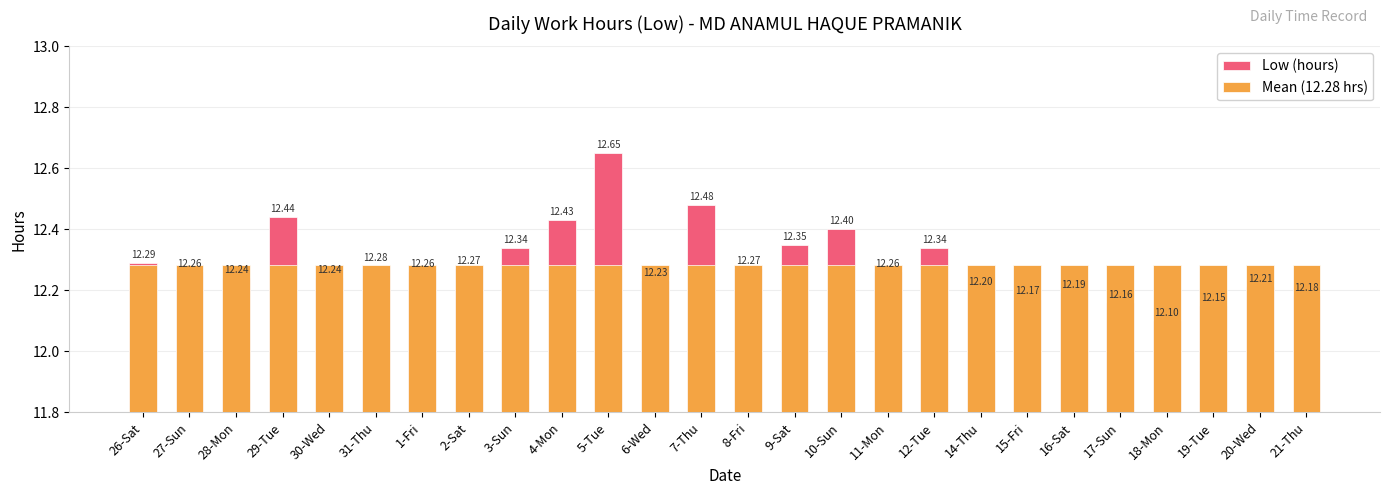

Which label corresponds to the largest value in the chart?

5-Tue